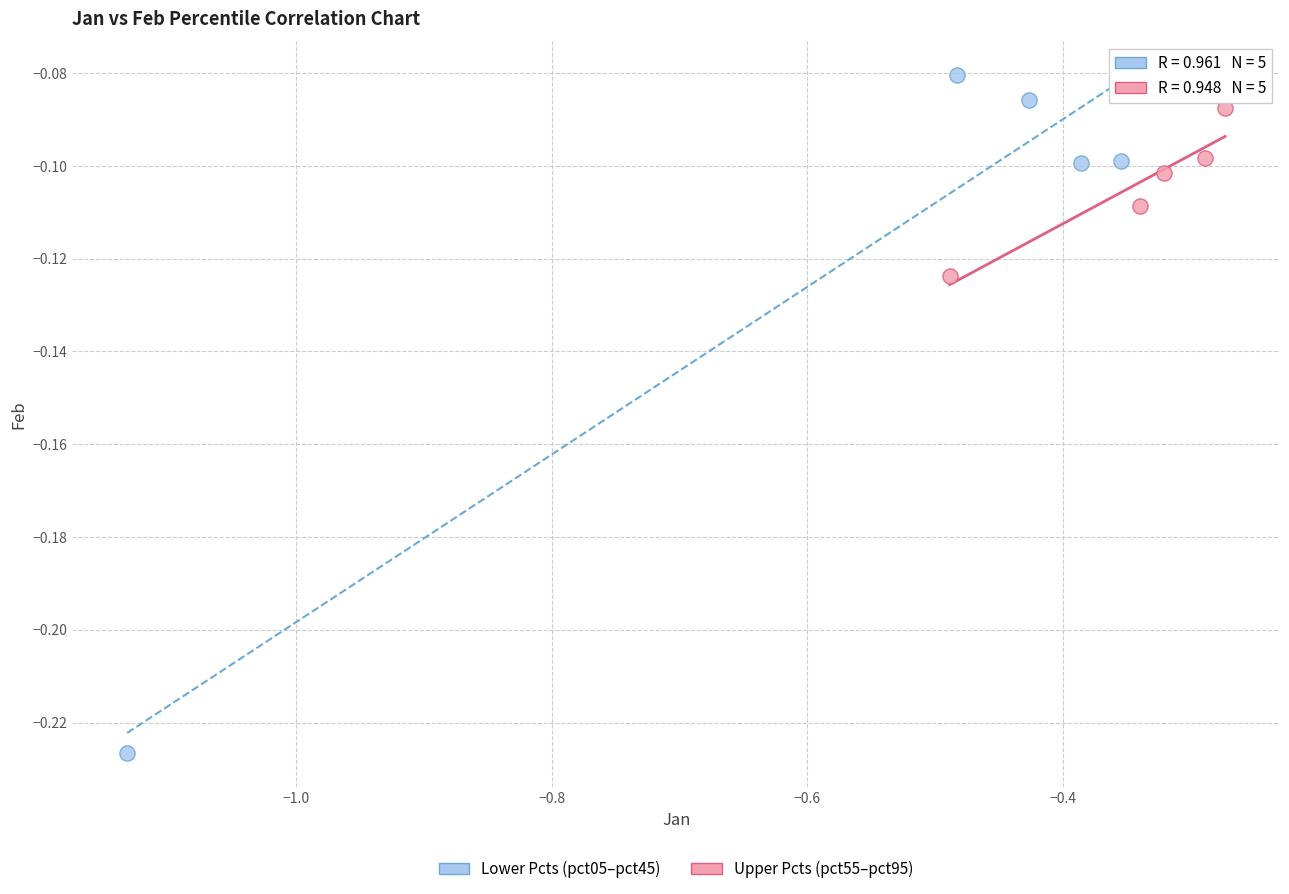

What are all the series names shown in the legend?

Lower Pcts (pct05–pct45), Upper Pcts (pct55–pct95)